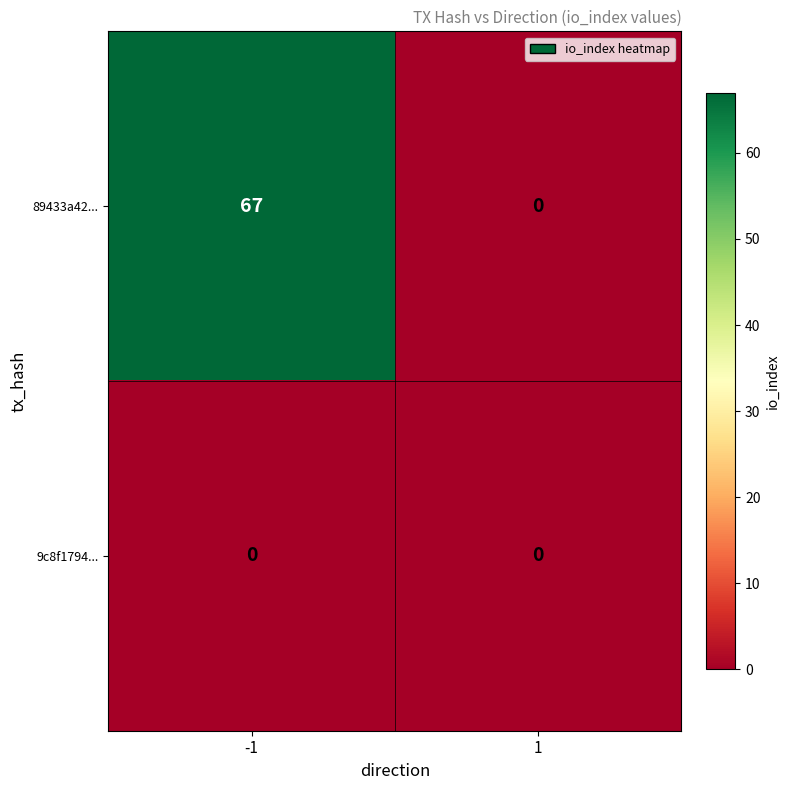

What is the total value across all series at -1?

67